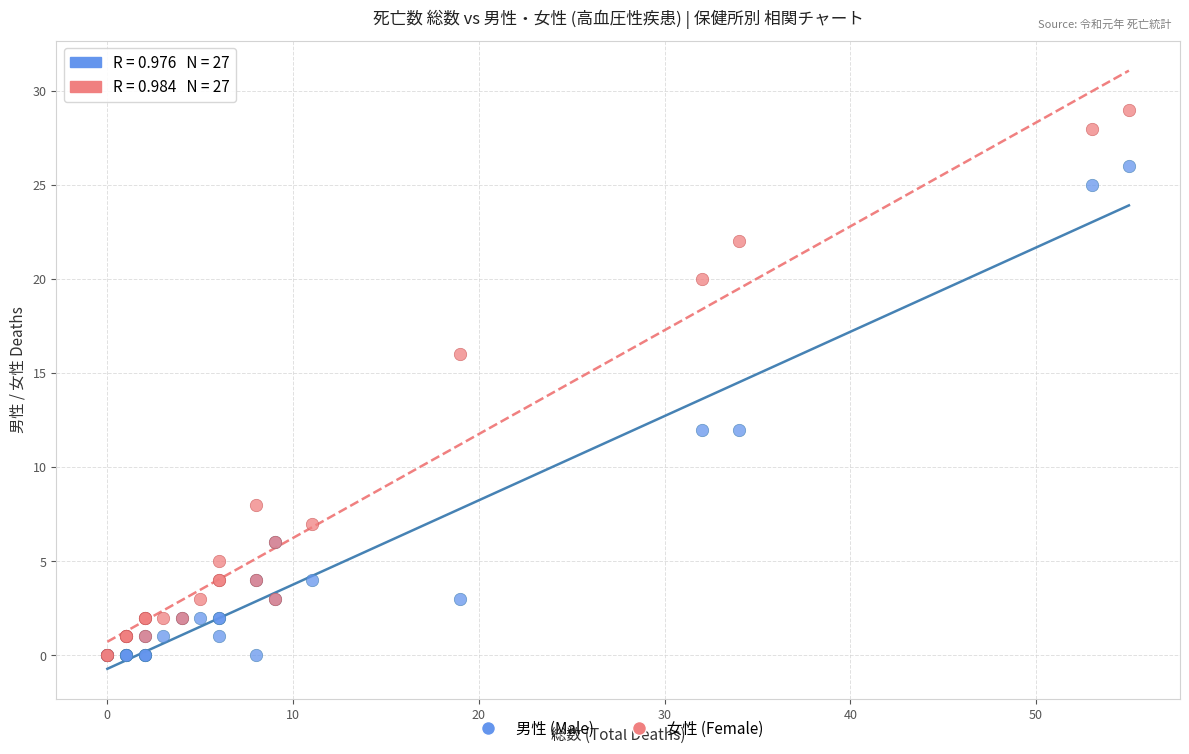

Which series reaches the maximum Y coordinate?

女性 (Female)